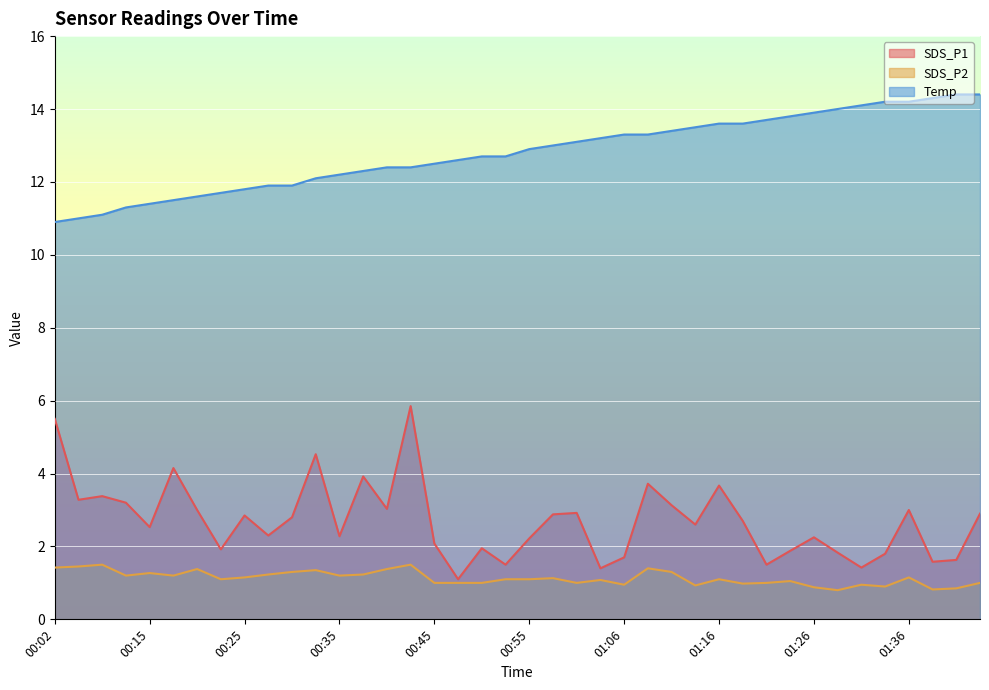

Which category has the lowest value in the Temp series?

00:02